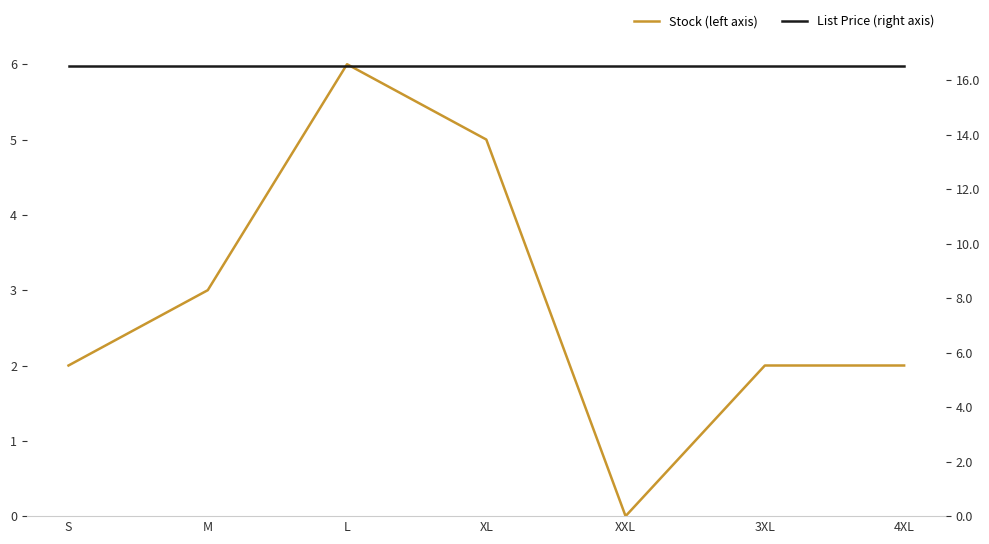

Is this an area chart (filled region under the line)?

No